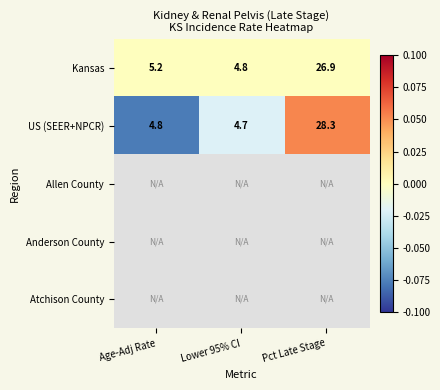

What is the lowest value of the Kansas series?

4.8